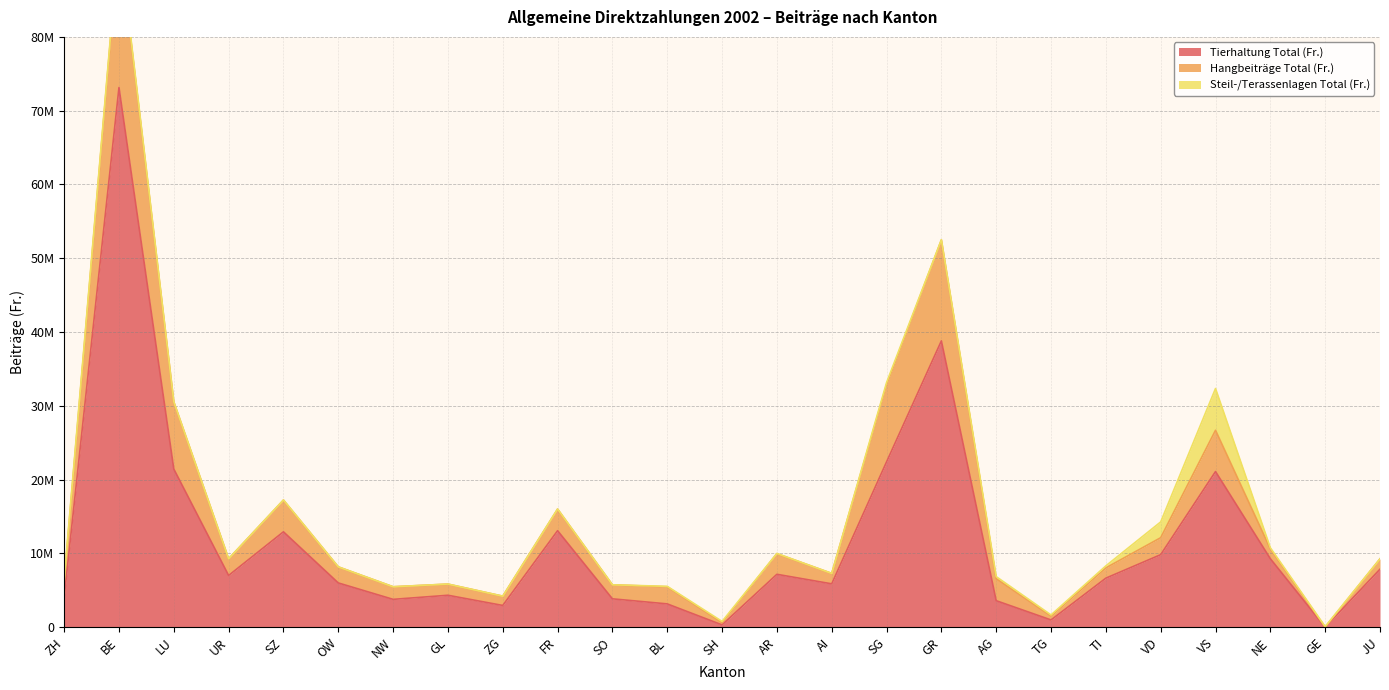

At AI, list the series in order from largest to smallest.

Tierhaltung Total (Fr.), Hangbeiträge Total (Fr.), Steil-/Terassenlagen Total (Fr.)